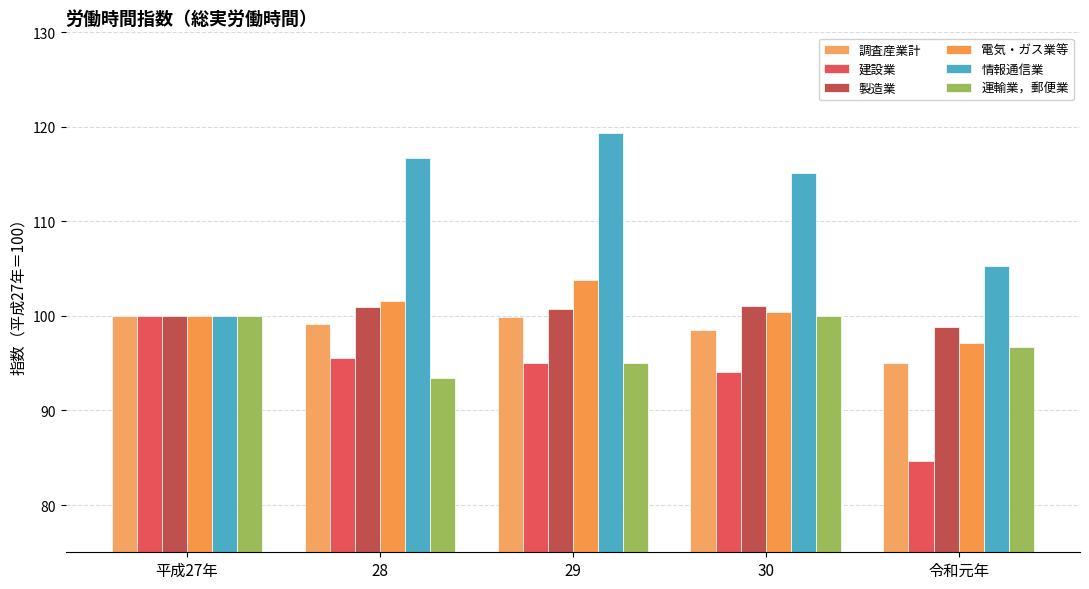

True or false: 情報通信業 has a value of 146.5 at 平成27年.

False